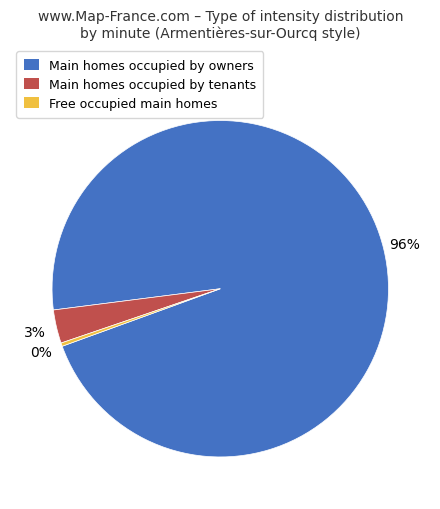

How many slices are in this pie chart?

3